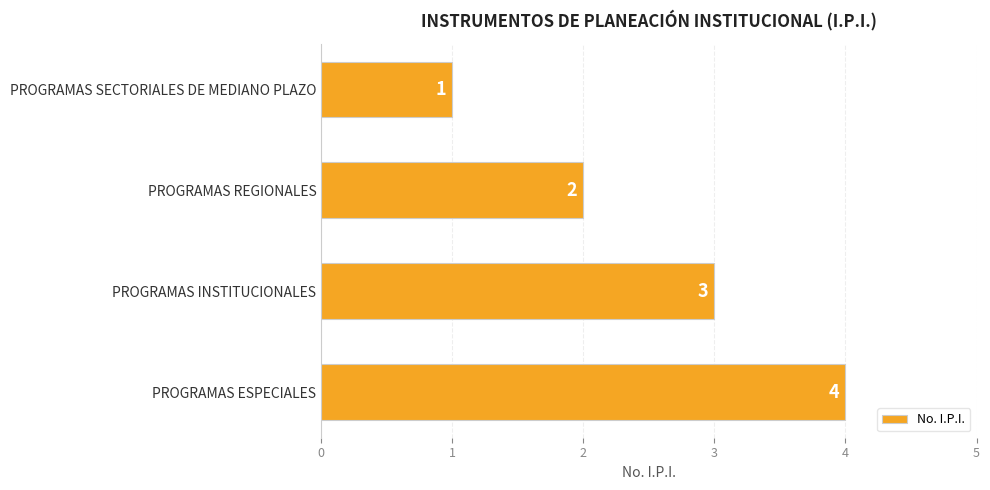

Does the chart contain any negative values?

No